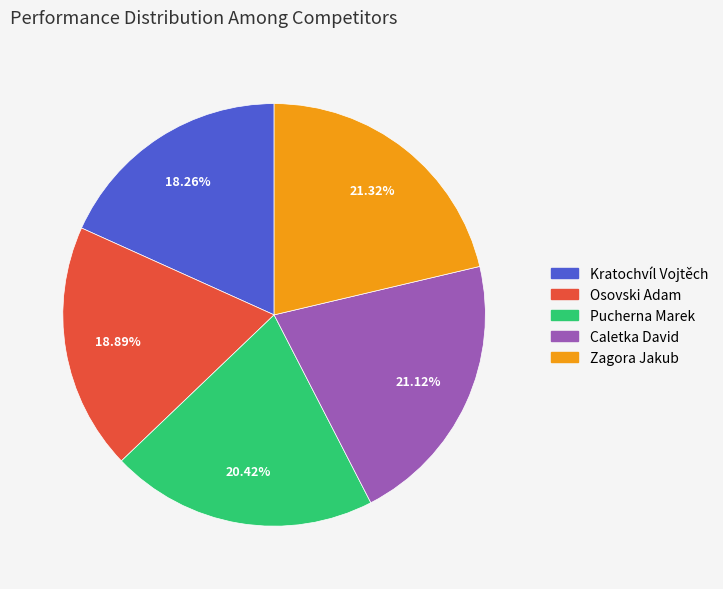

The Caletka David slice represents 21% of the pie. True or false?

True